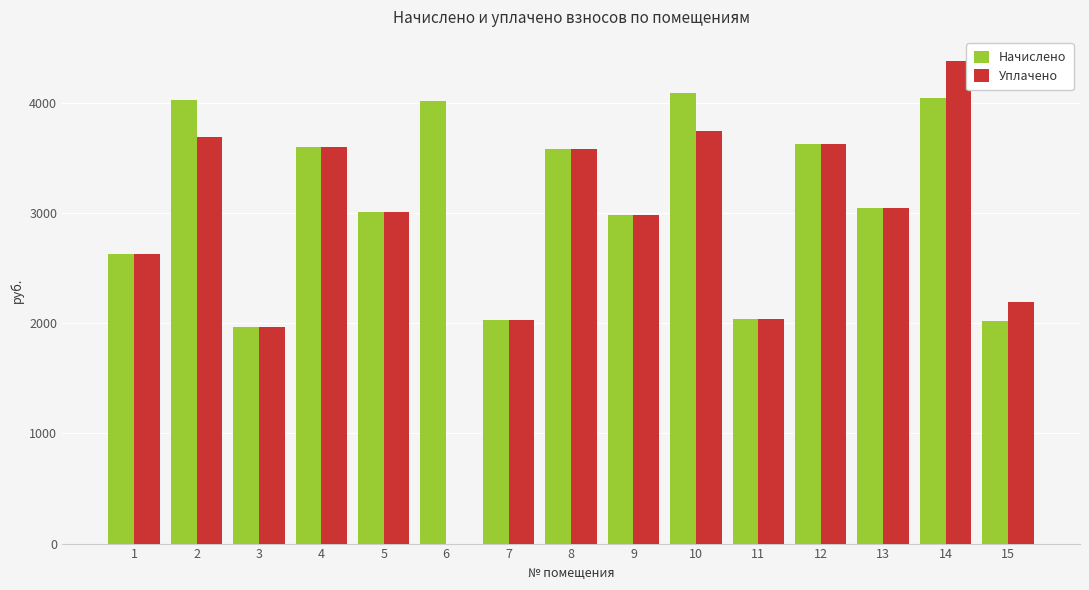

What is the sum of the Уплачено values at 10 and 3?

5713.9